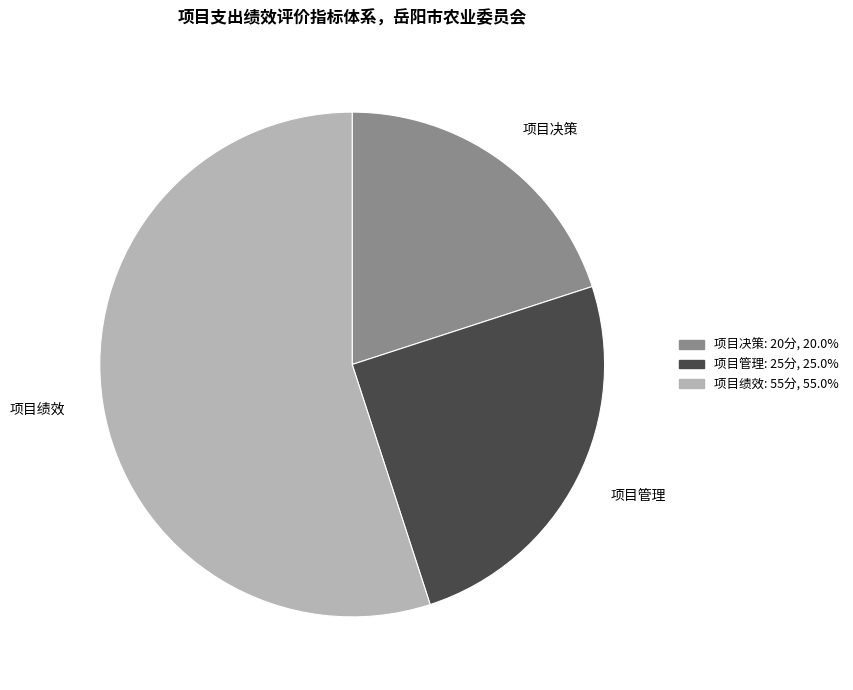

Rank the categories by value from lowest to highest.

项目决策, 项目管理, 项目绩效